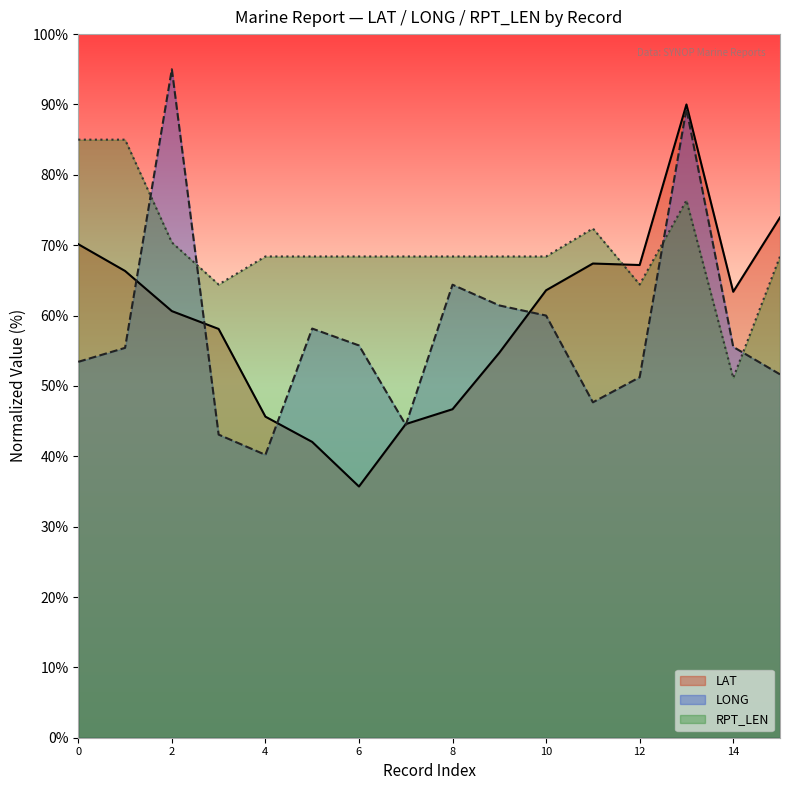

Rank the series at 15 from lowest to highest value.

LONG, LAT, RPT_LEN